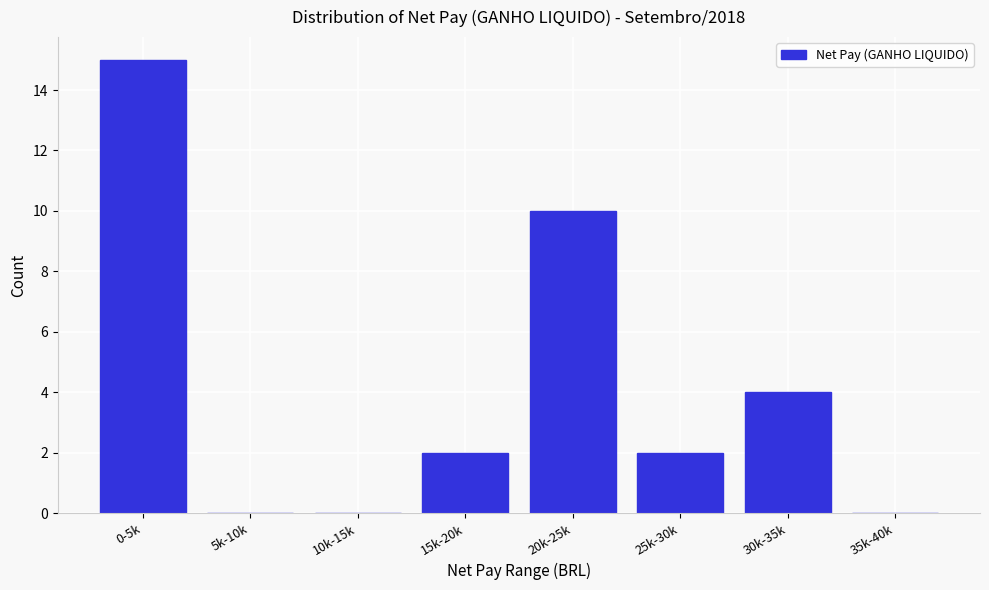

Reading left to right, what are all the values shown in this chart?

0-5k=15	5k-10k=0	10k-15k=0	15k-20k=2	20k-25k=10	25k-30k=2	30k-35k=4	35k-40k=0